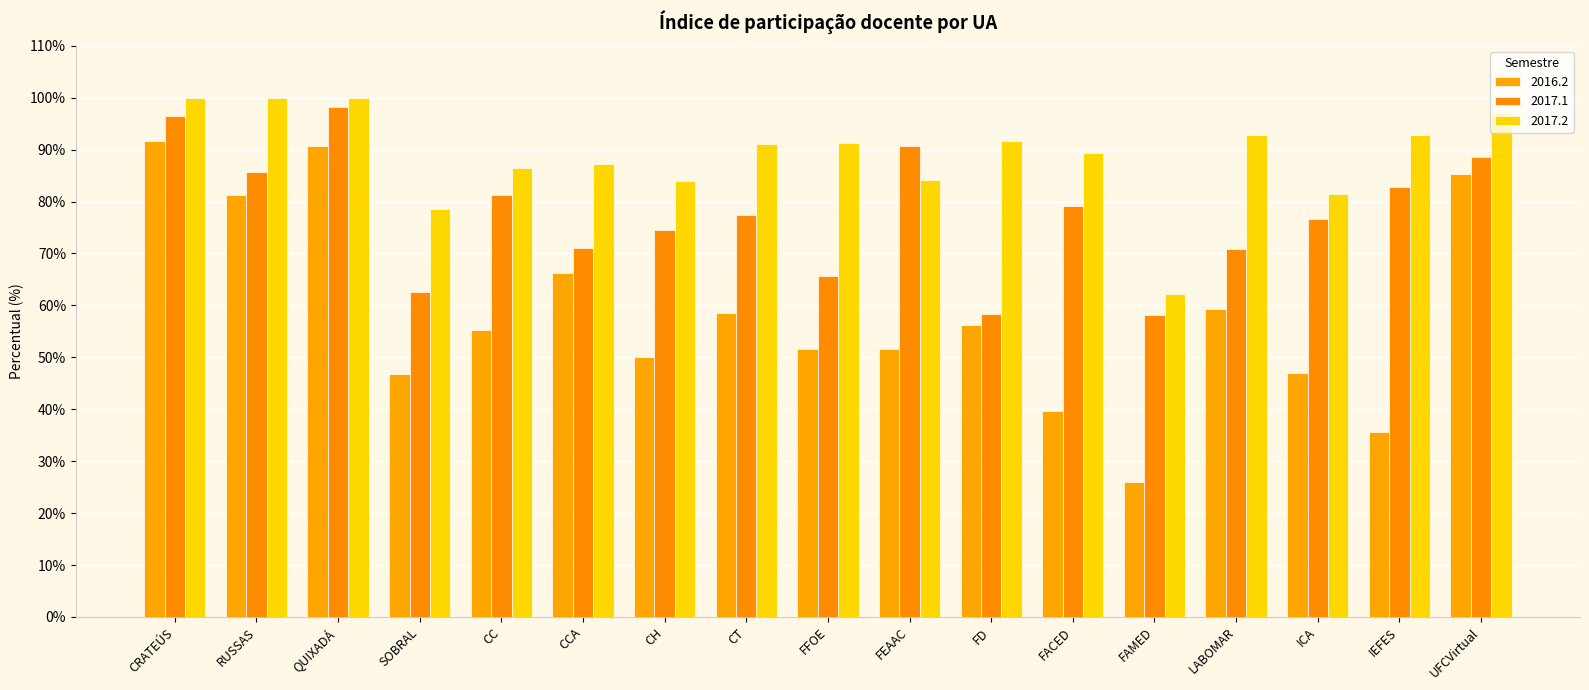

True or false: 2017.2 has a value of 92.9 at LABOMAR.

True